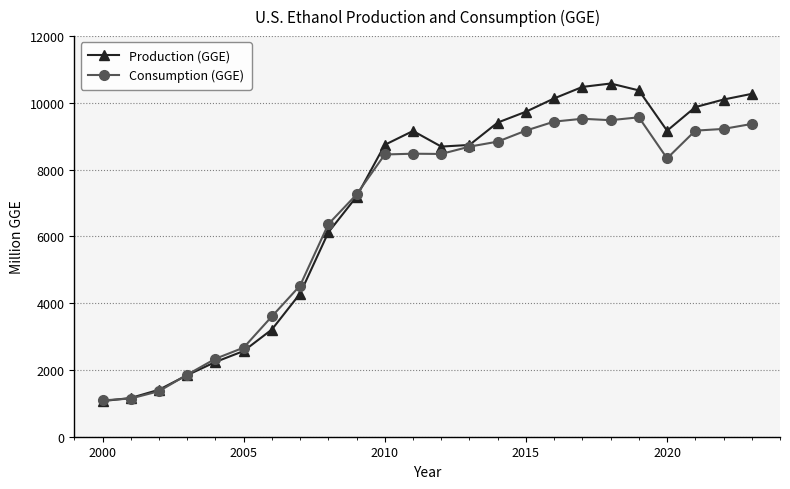

How many values in the Production (GGE) series are below 8743?

12